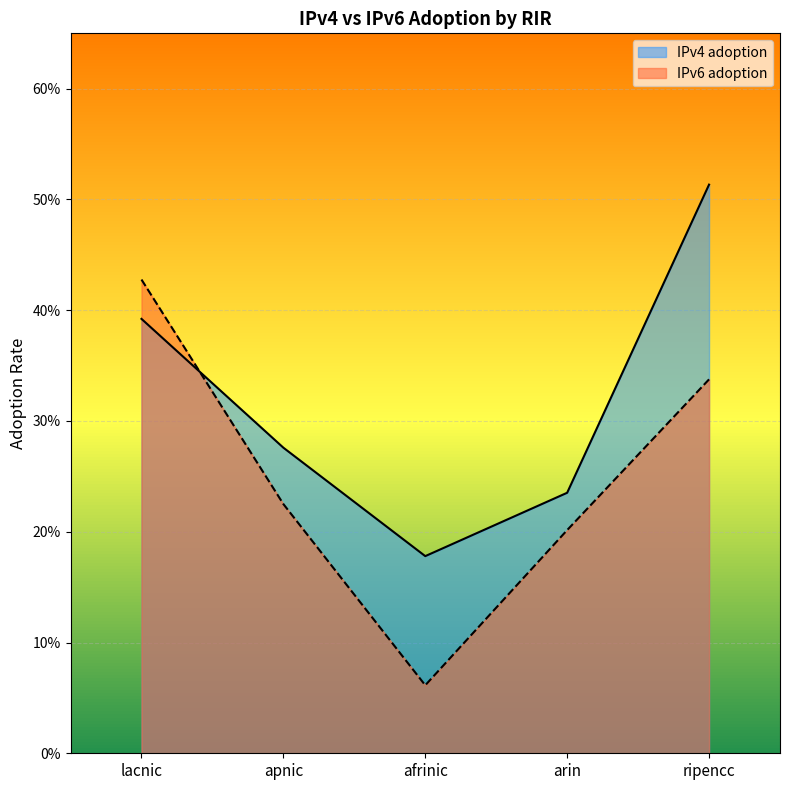

True or false: IPv6 adoption and IPv4 adoption cross at least once.

True